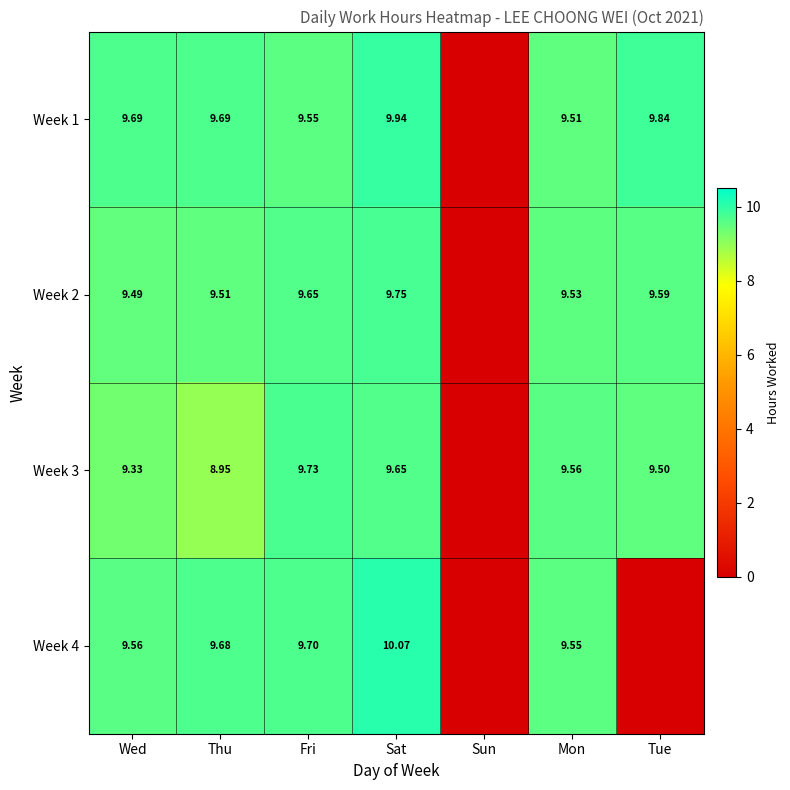

Is the value of Week 2 at Tue greater than the value of Week 3 at Tue?

Yes